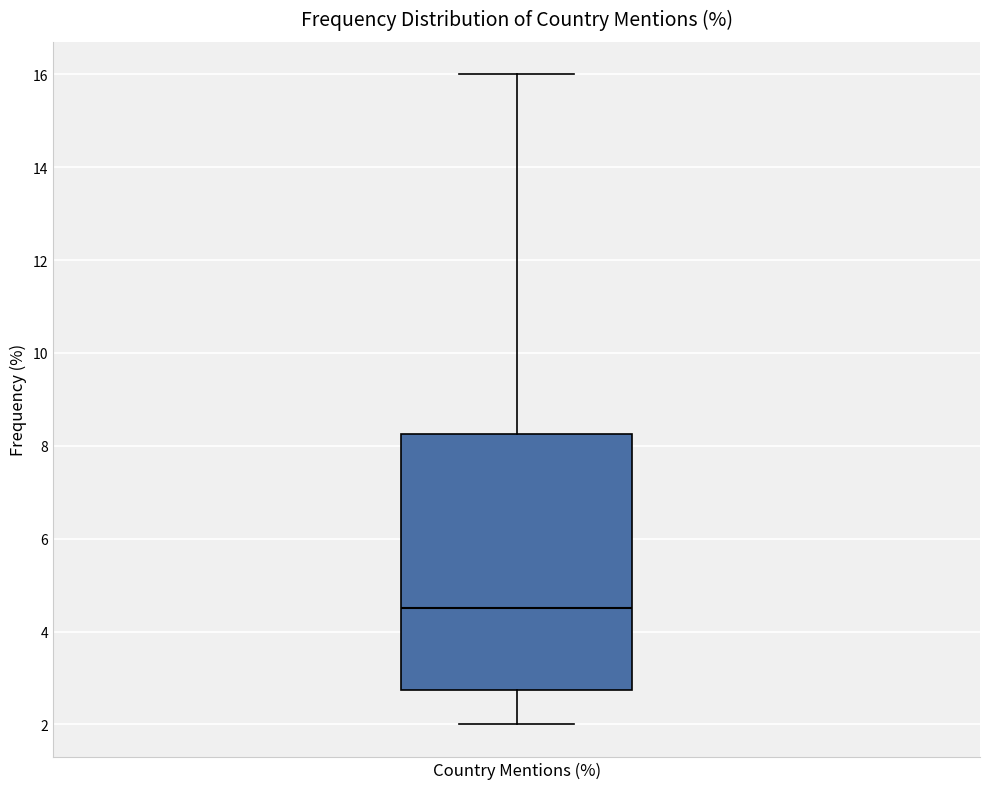

Transcribe this box plot: give where the median line is, the range the box spans, and where the two whiskers end, as read against the y-axis. The values are not printed on the chart, so give them approximately, as read against the axis.

median 4.6, box 2.8 to 8.2, whiskers 2.0 to 16.0